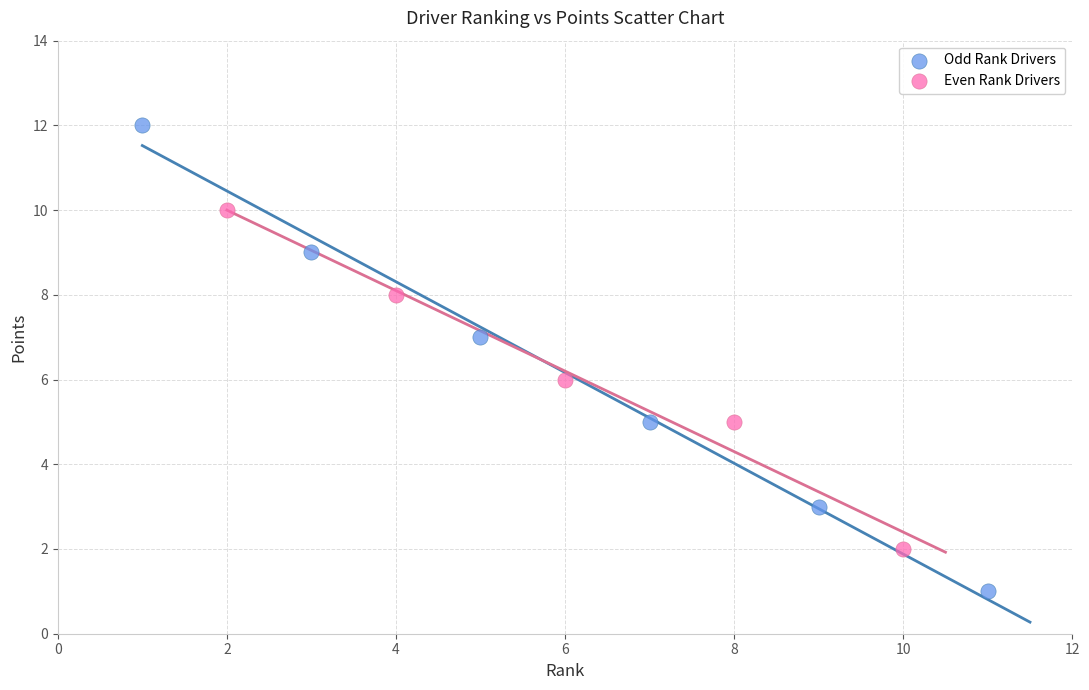

Which series has the largest Y range (max minus min)?

Odd Rank Drivers